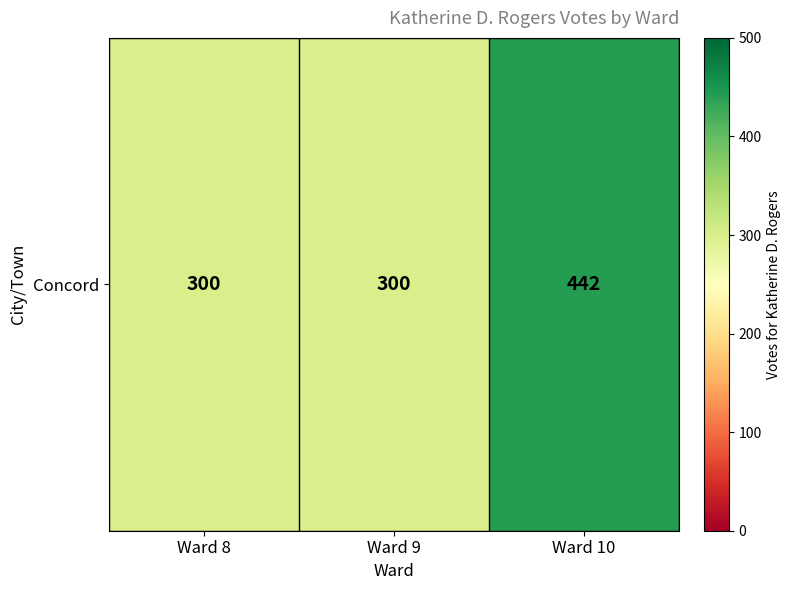

Reading left to right, transcribe all the data shown in this chart.

300	300	442